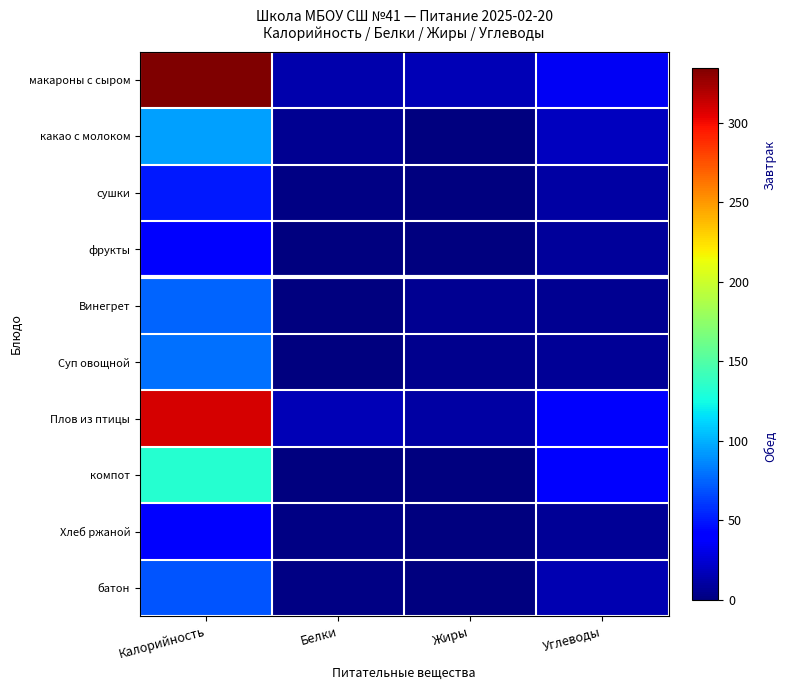

What is the spread (max minus min) of values at Жиры?

15.7